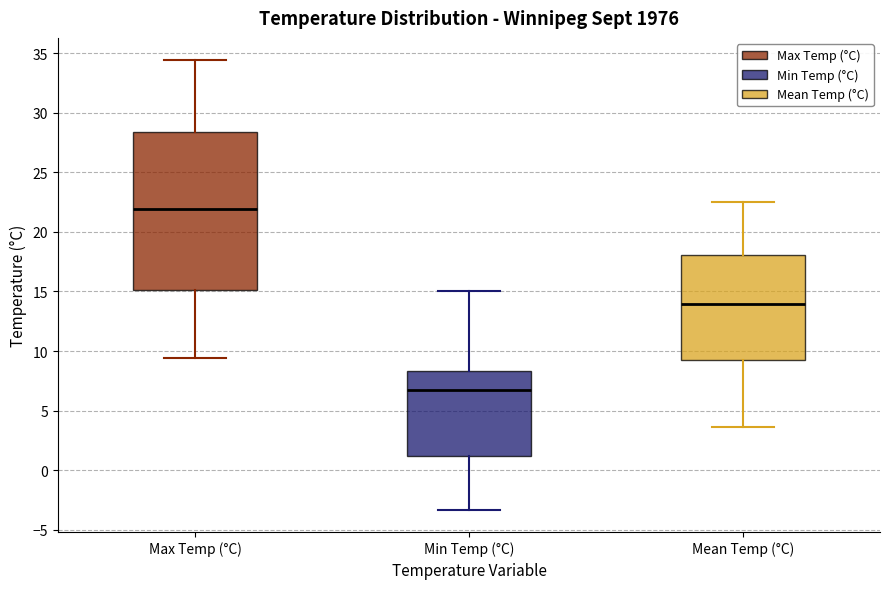

Reading left to right, read every box against the y-axis: the position of its median line, the range the box covers, and the ends of its whiskers. The values are not printed on the chart, so give them approximately, as read against the axis.

Max Temp (°C): median 22.0, box 15.0 to 28.5, whiskers 9.5 to 34.5
Min Temp (°C): median 6.5, box 1.0 to 8.5, whiskers -3.5 to 15.0
Mean Temp (°C): median 14.0, box 9.5 to 18.0, whiskers 3.5 to 22.5